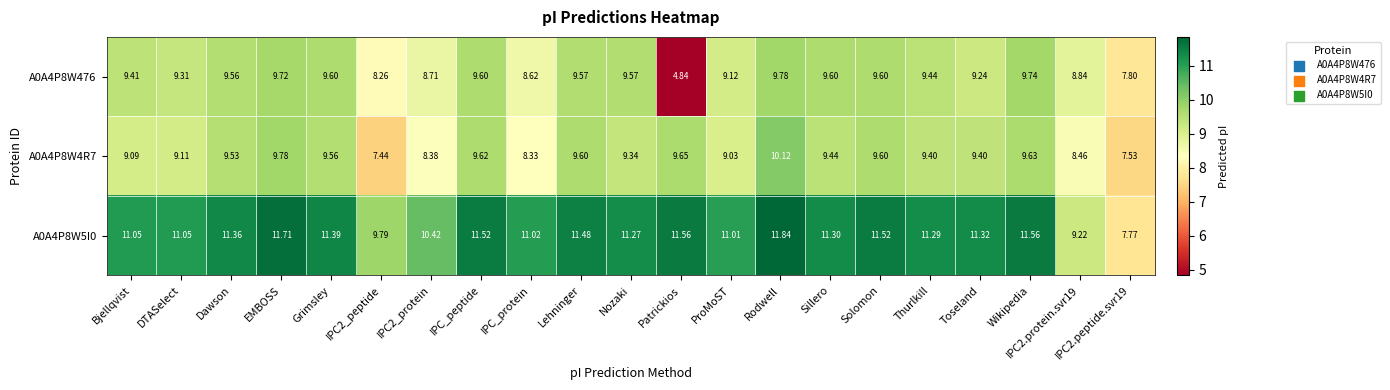

Between DTASelect and Lehninger, which series saw the biggest shift?

A0A4P8W4R7